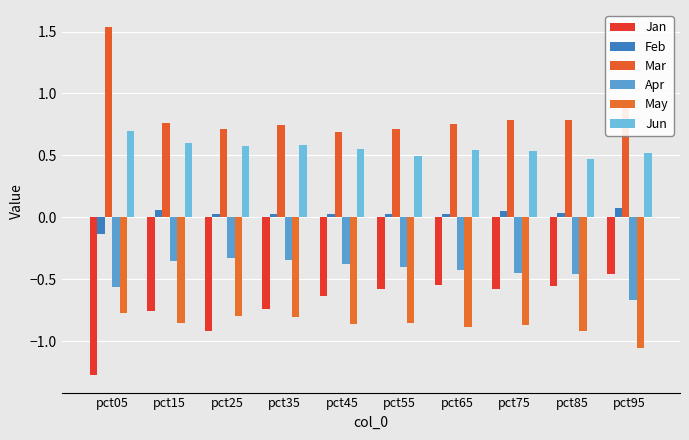

Count the Mar values in the range 0 to 1.

9